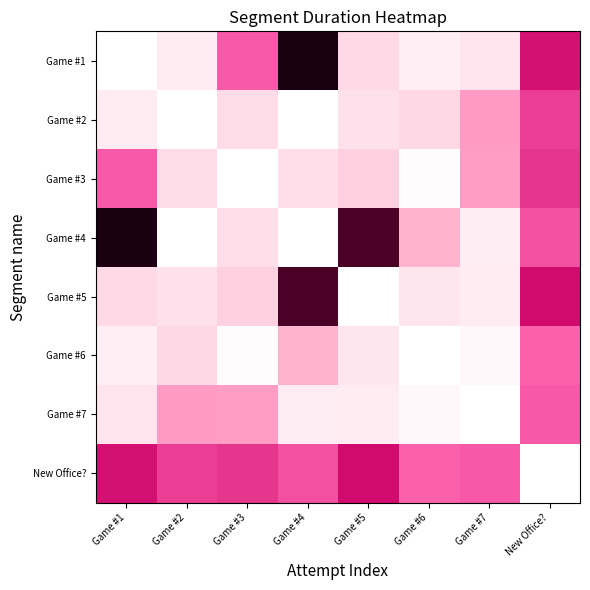

Rank the series at New Office? from highest to lowest value.

Game #5, Game #1, Game #3, Game #2, Game #4, Game #7, Game #6, New Office?